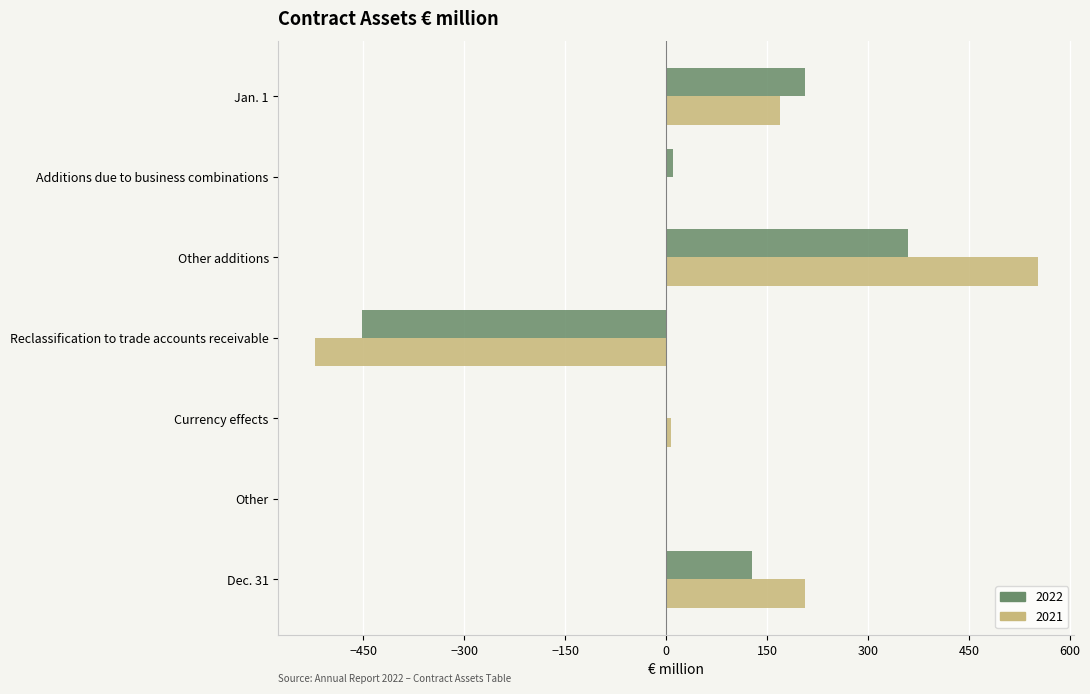

Count the number of data series in this chart.

2